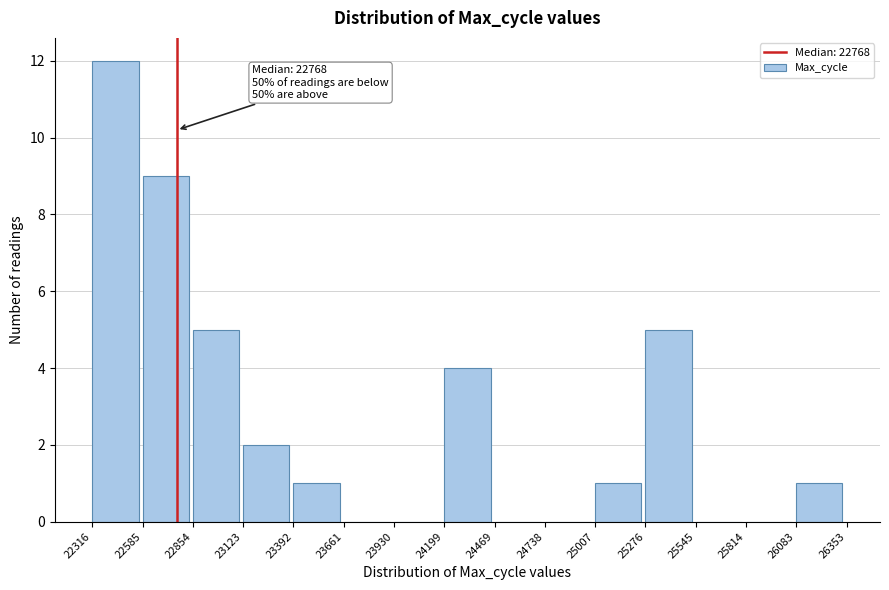

Which range on the x-axis has the tallest bar?

22316 to 22585